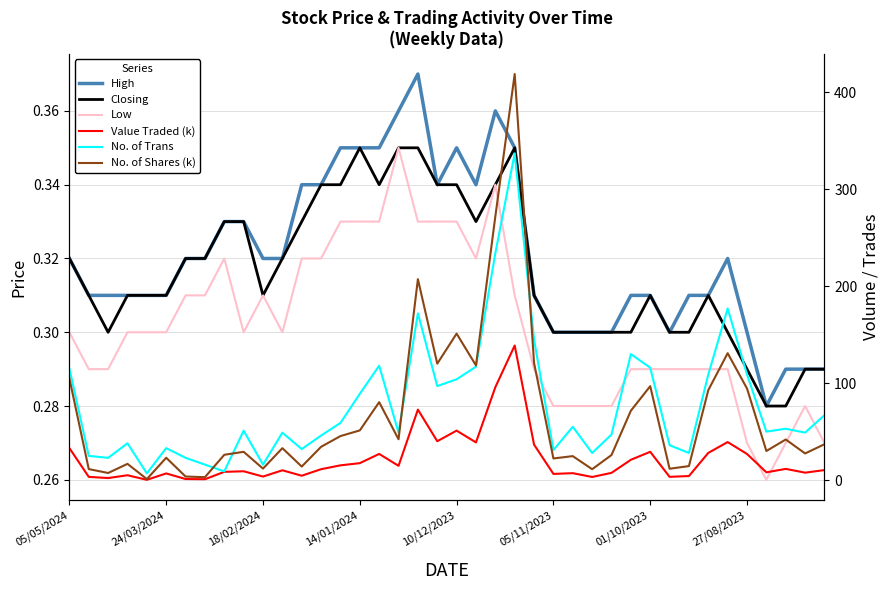

At which category is the sum across all series the highest?

23